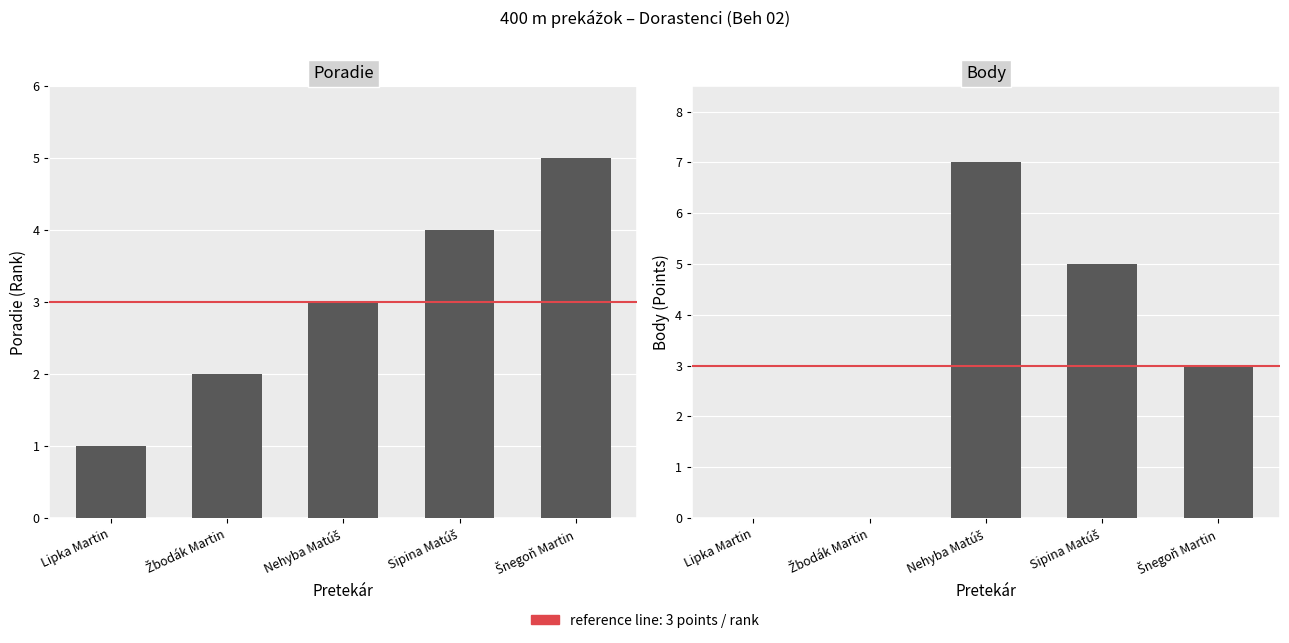

True or false: Poradie has a value of 1 at Šnegoň Martin.

False